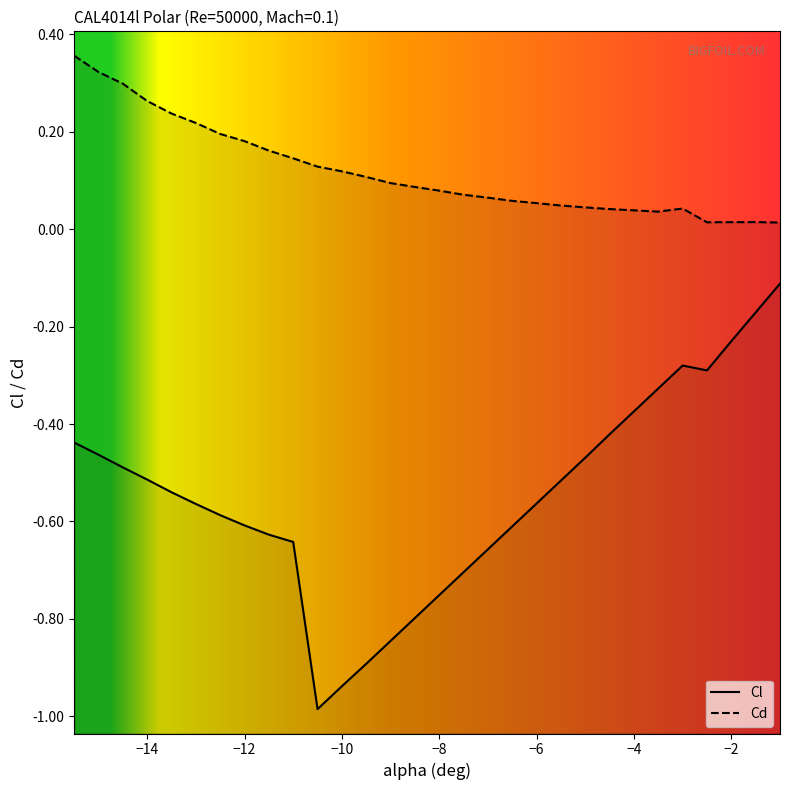

What is the sum of all Cd values?

3.5